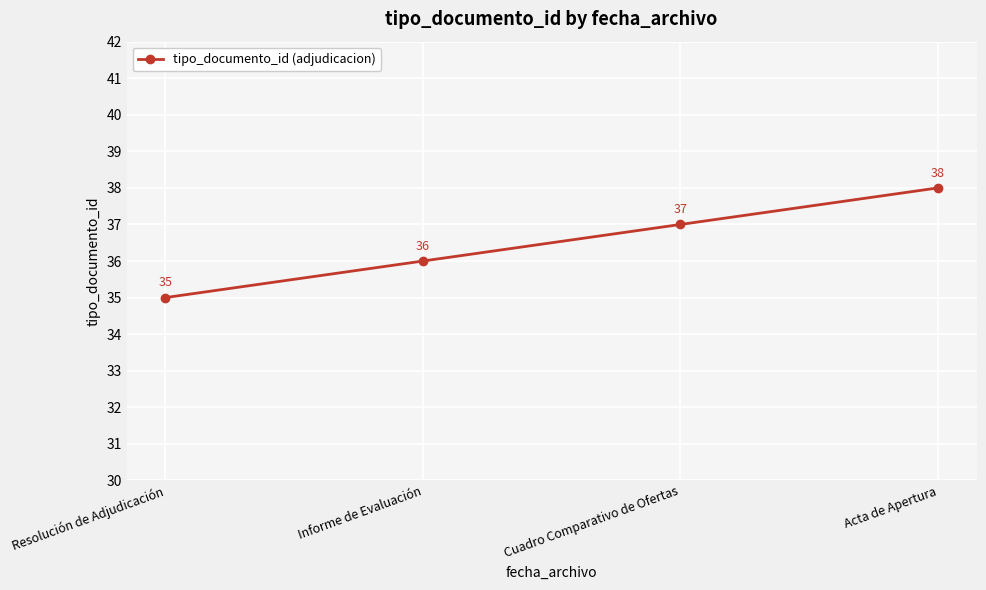

What is the change in value from Informe de Evaluación to Cuadro Comparativo de Ofertas?

+1